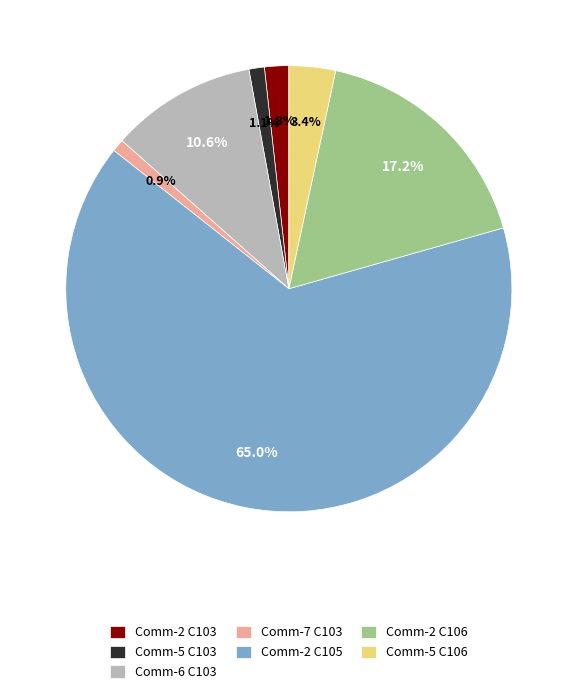

What is the largest slice in the pie chart?

Comm-2 C105